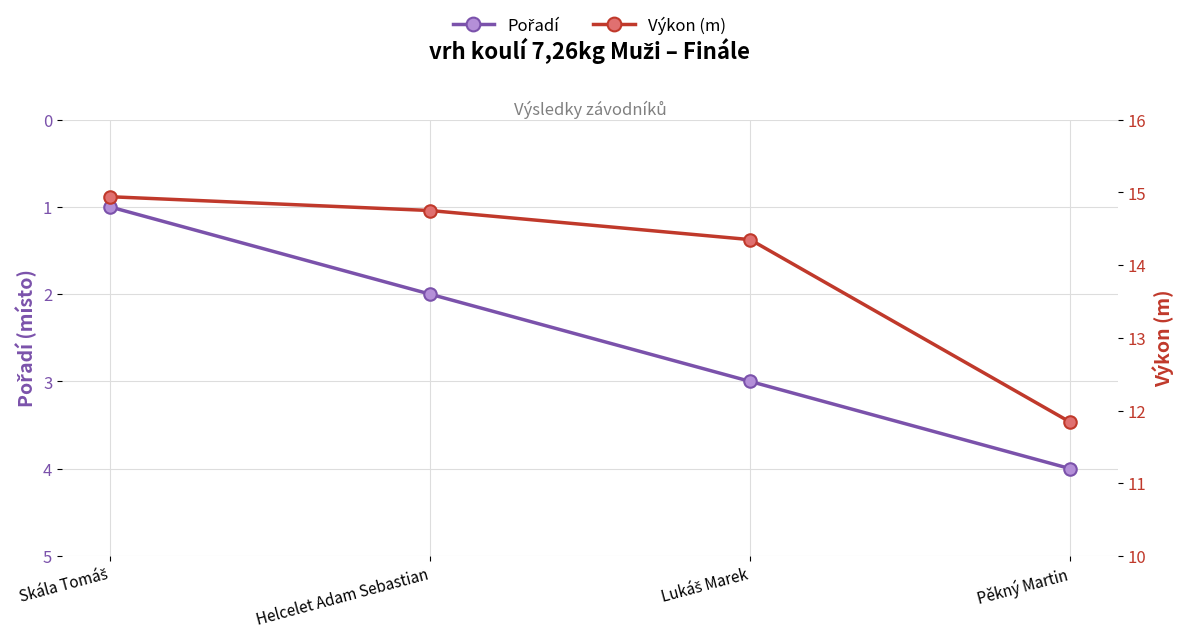

What is the average value of the Výkon (m) series?

14.0